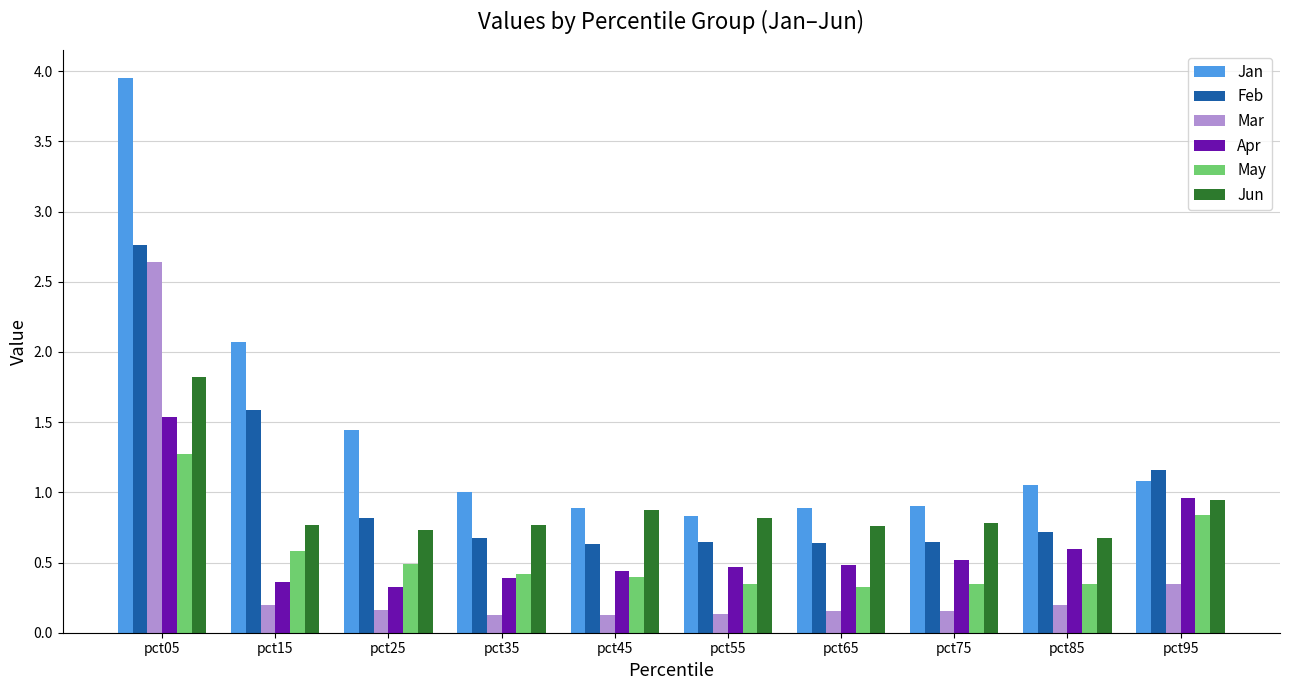

What is the lowest value of the Jun series?

0.7